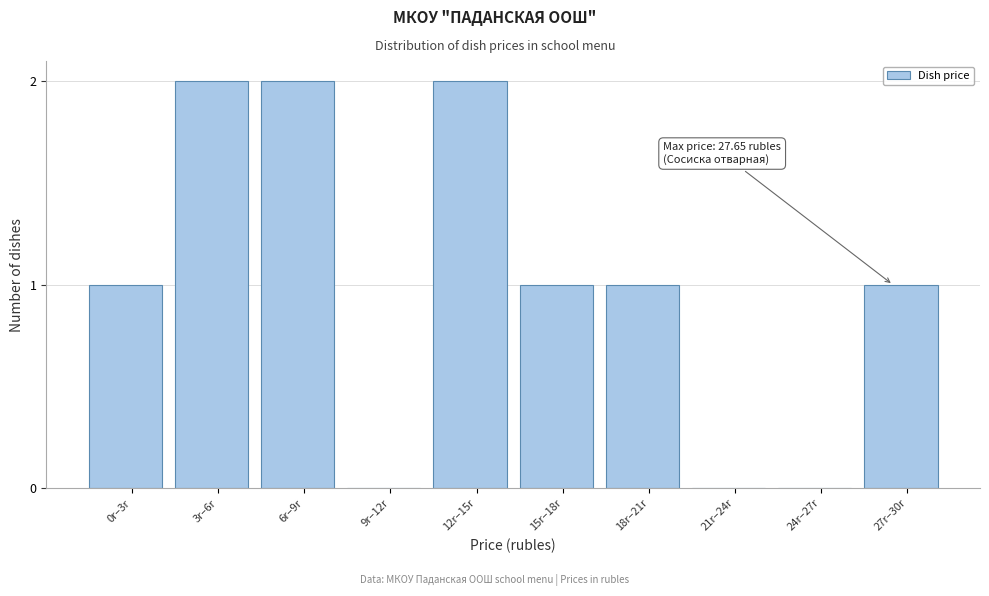

Reading left to right, extract all data points from this chart.

0r–3r=1	3r–6r=2	6r–9r=2	9r–12r=0	12r–15r=2	15r–18r=1	18r–21r=1	21r–24r=0	24r–27r=0	27r–30r=1